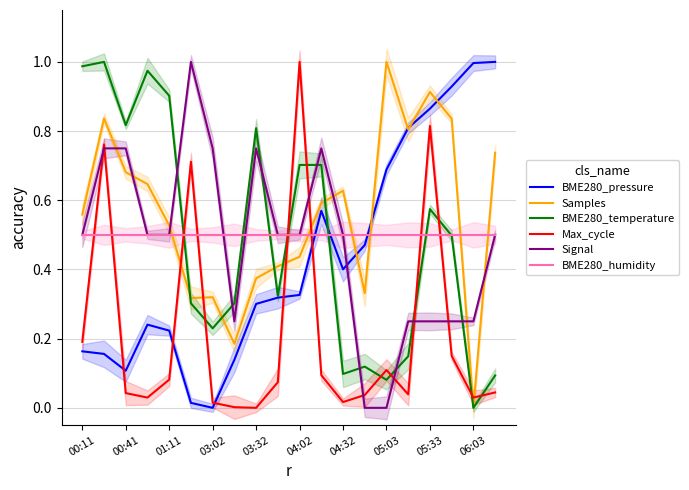

What is the sum of all BME280_humidity values?

10.0